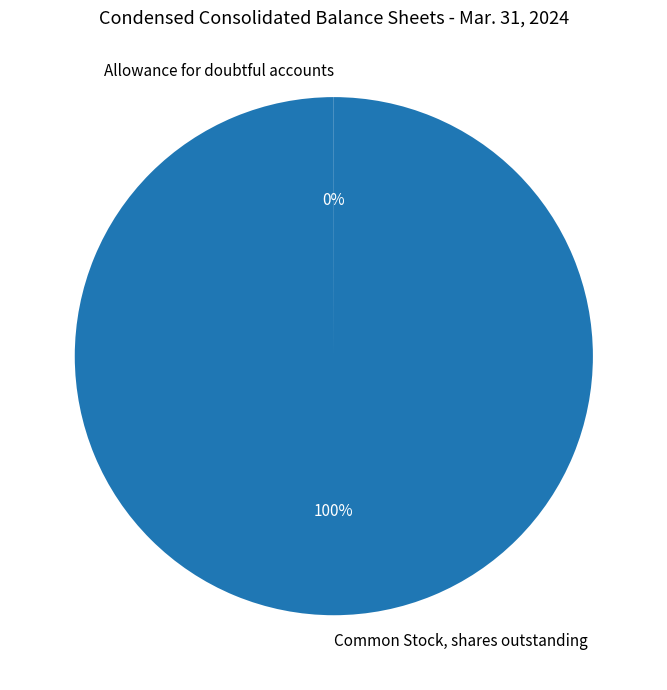

Does any single category account for the majority?

Yes